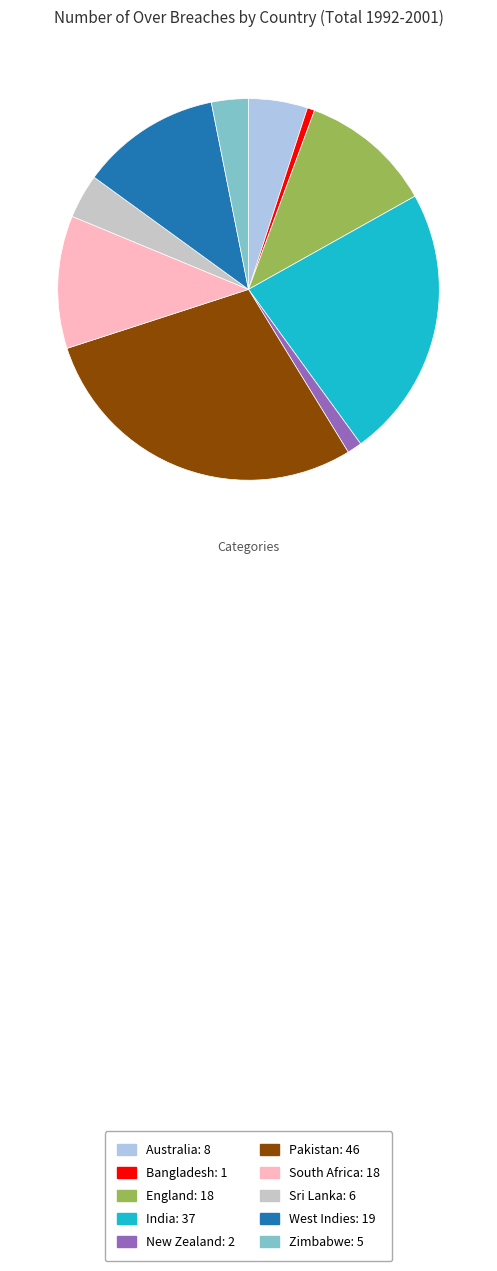

The South Africa slice represents 18% of the pie. True or false?

False